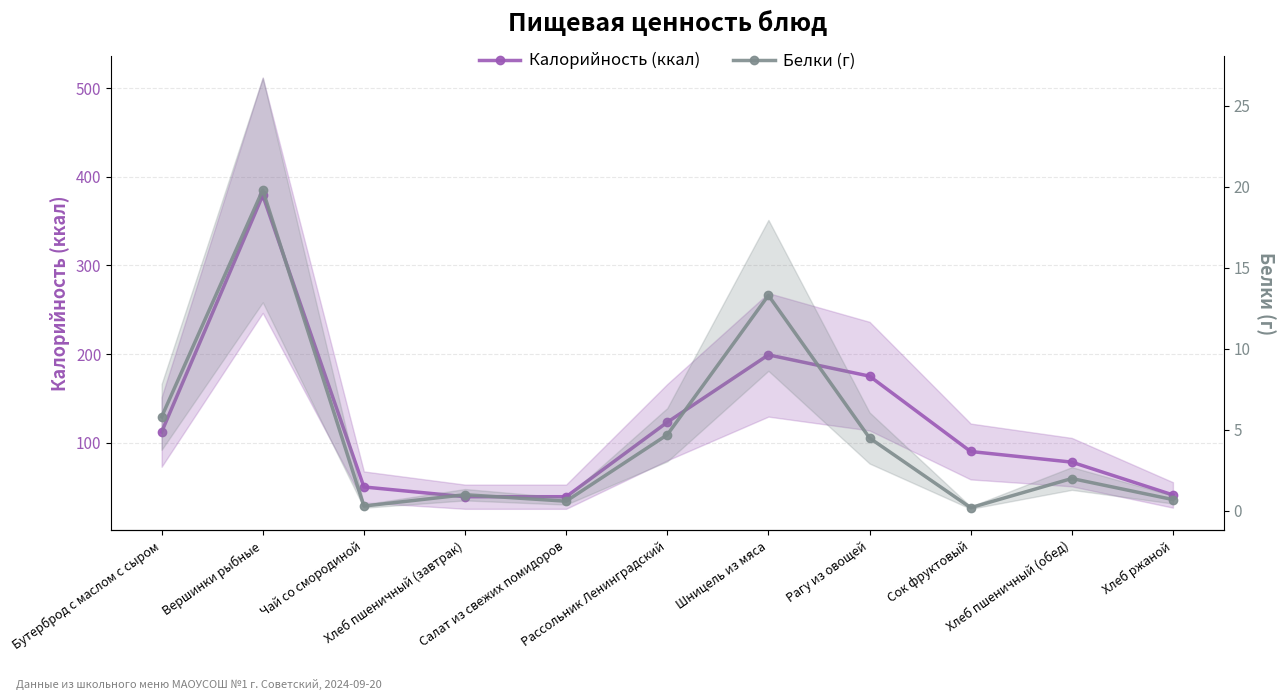

Read the Белки (г) value at Шницель из мяса.

13.3